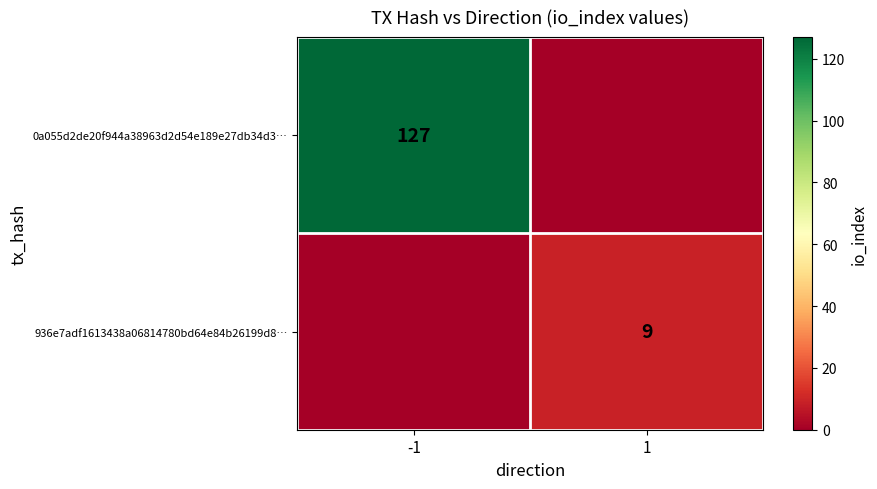

Is it true that 0a055d2de20f944a38963d2d54e189e27db34d3… equals 72 at -1?

False